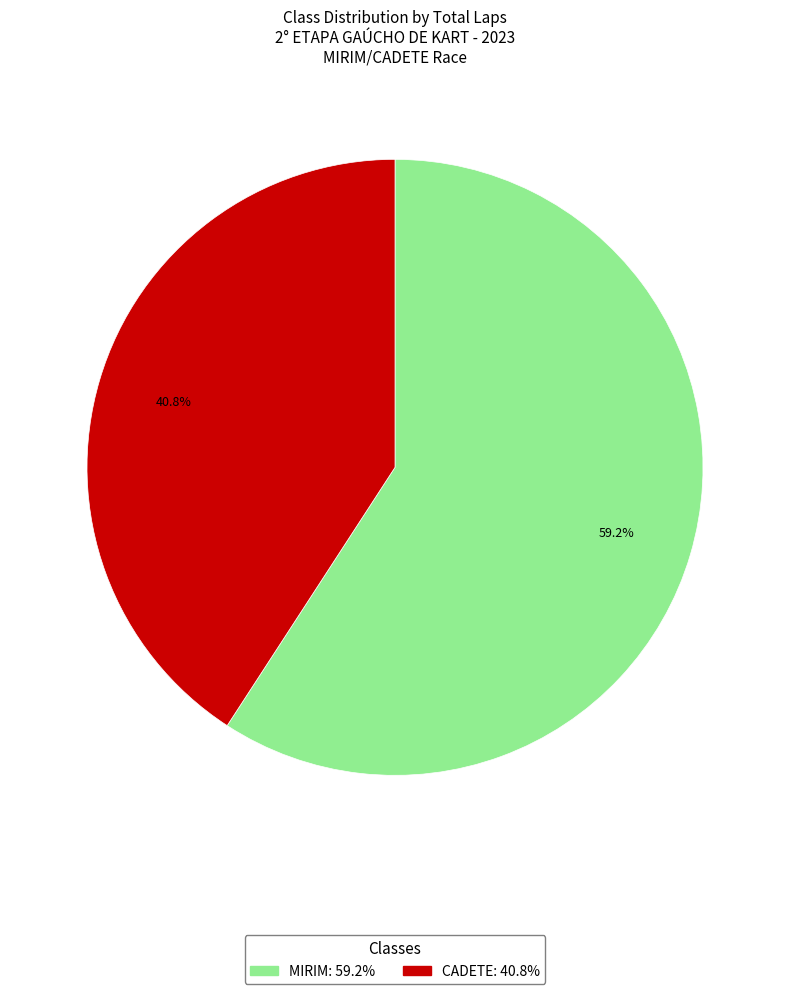

Rank the categories by value from highest to lowest.

MIRIM, CADETE